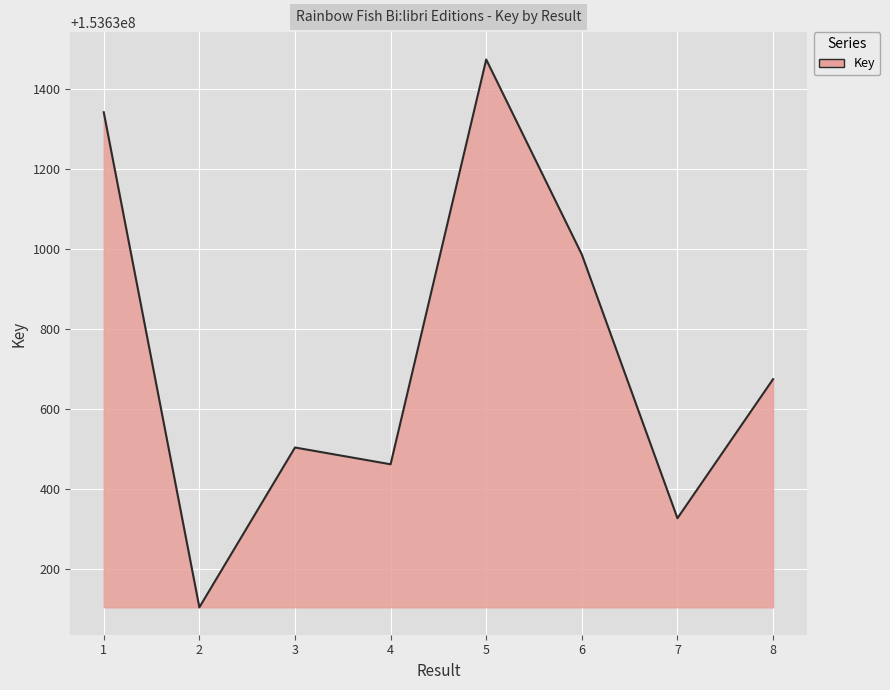

At which category does the data reach its first local peak?

3